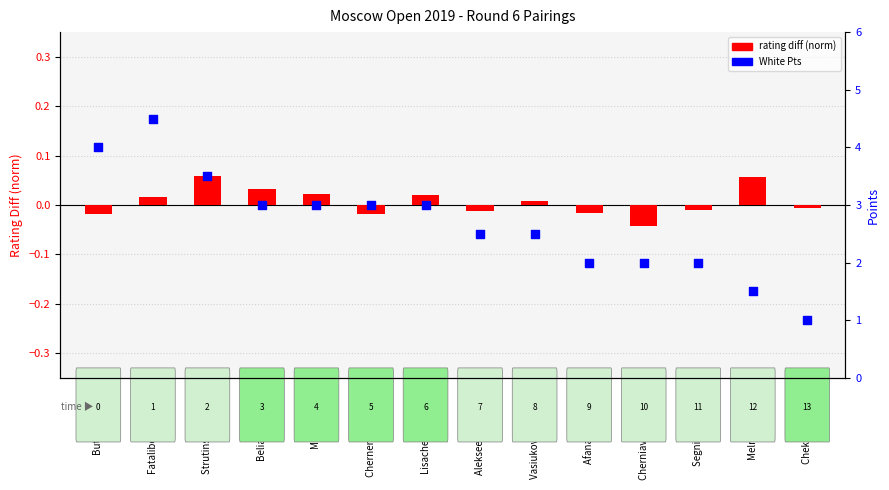

Which series contains the highest Y value?

White Pts